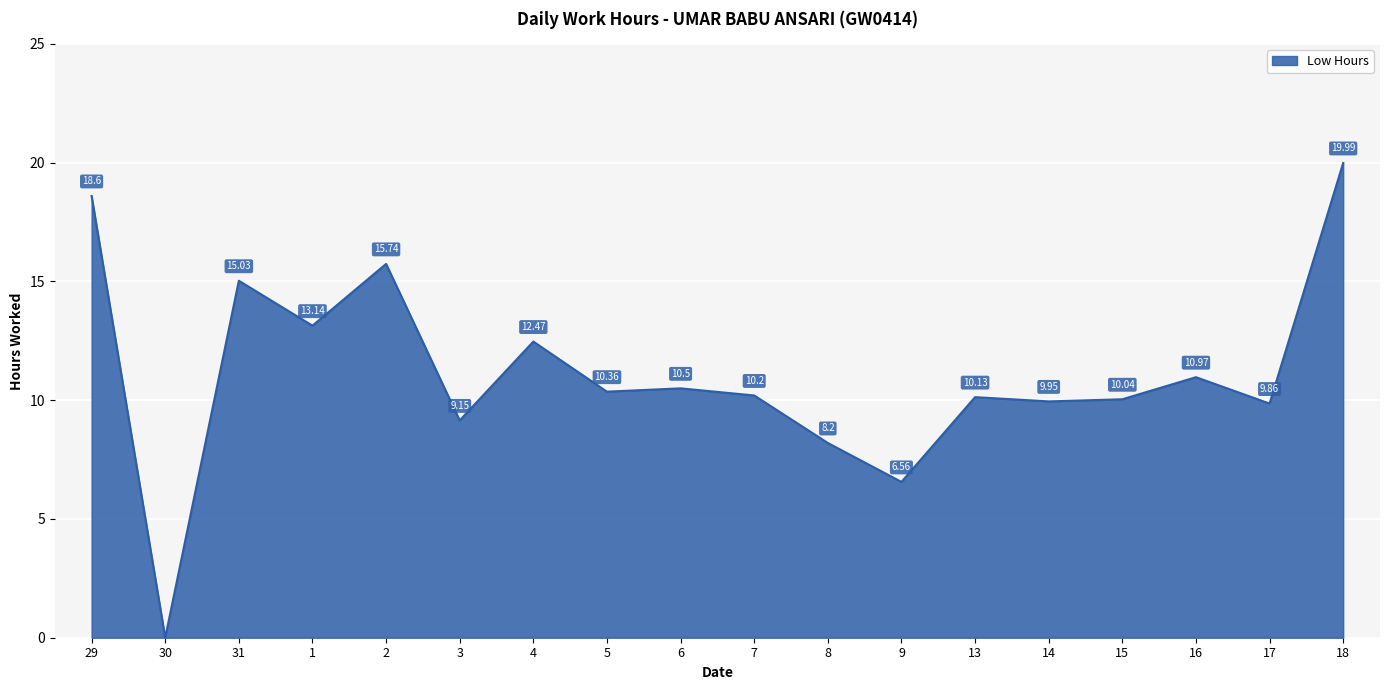

What is the change in value from 2 to 9?

-9.2